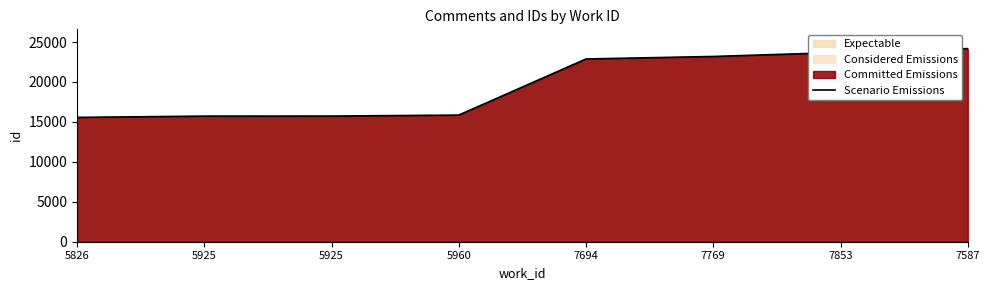

At which label does the data first exceed 22878?

7769